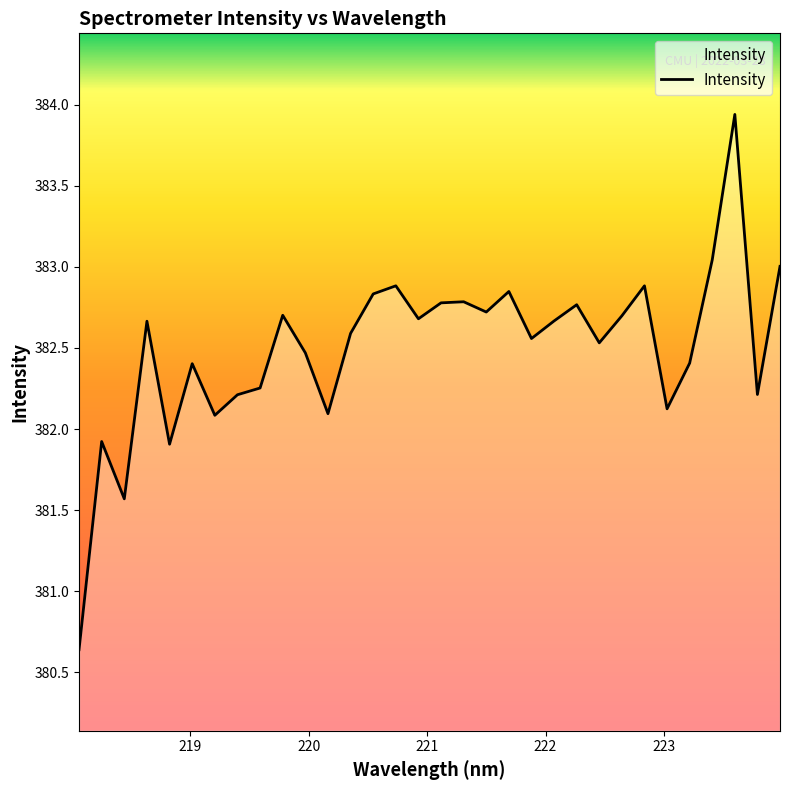

What is the minimum value shown in the chart?

380.6